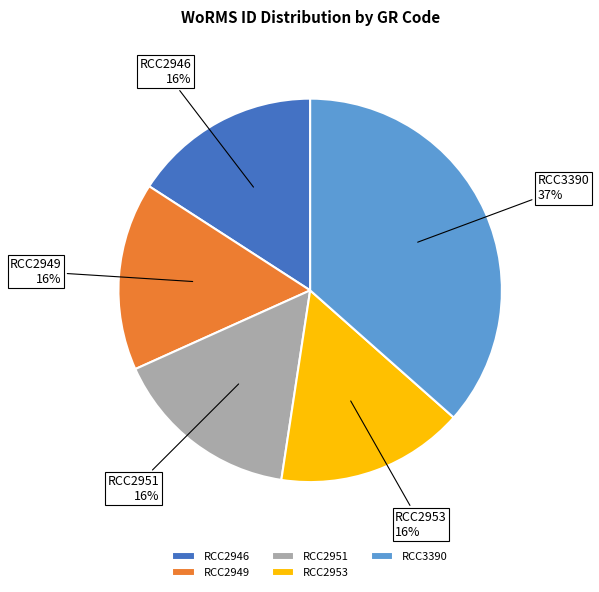

Which category has the biggest portion of the pie?

RCC3390